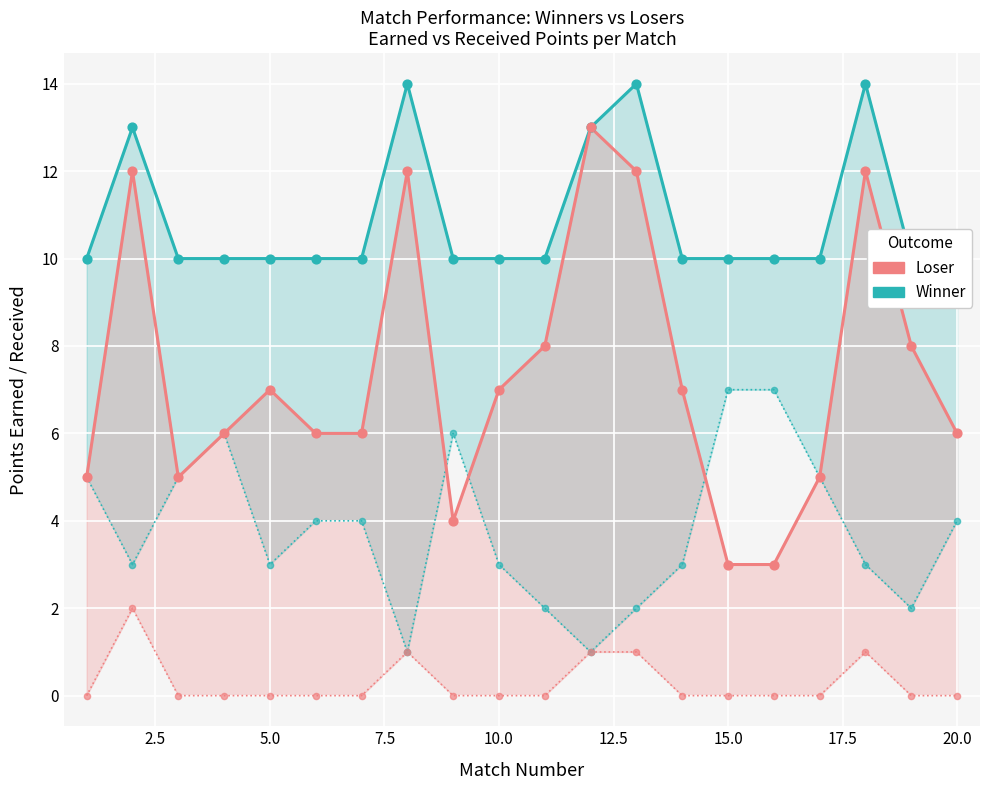

What is the total value across all series at 20.0?

20